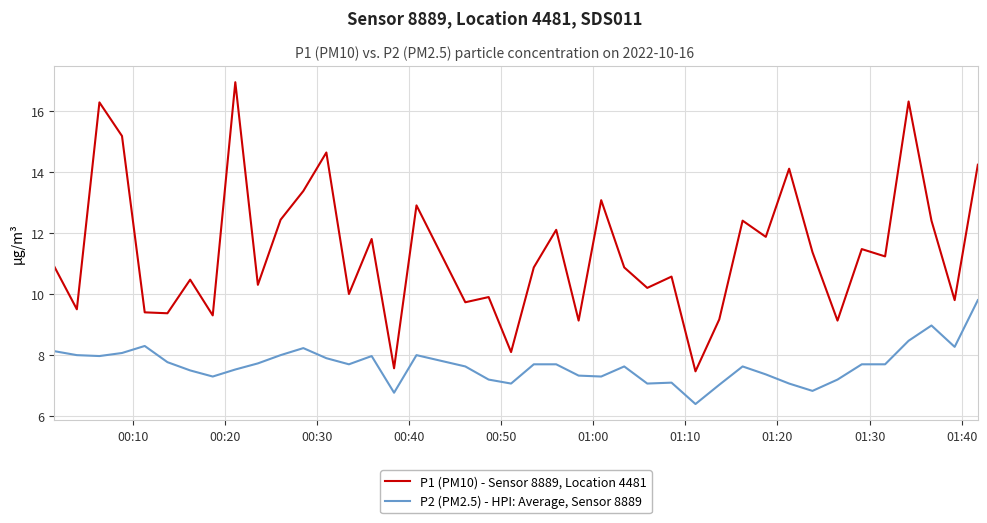

What is the greatest value displayed?

16.9